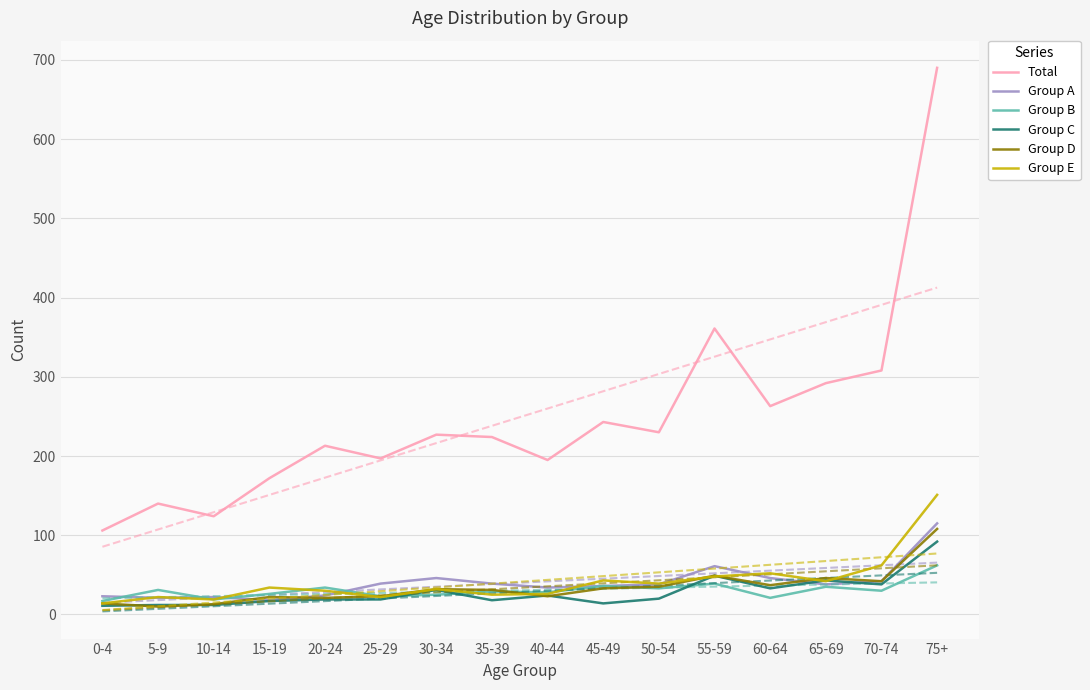

Does the chart have visible grid lines?

Yes